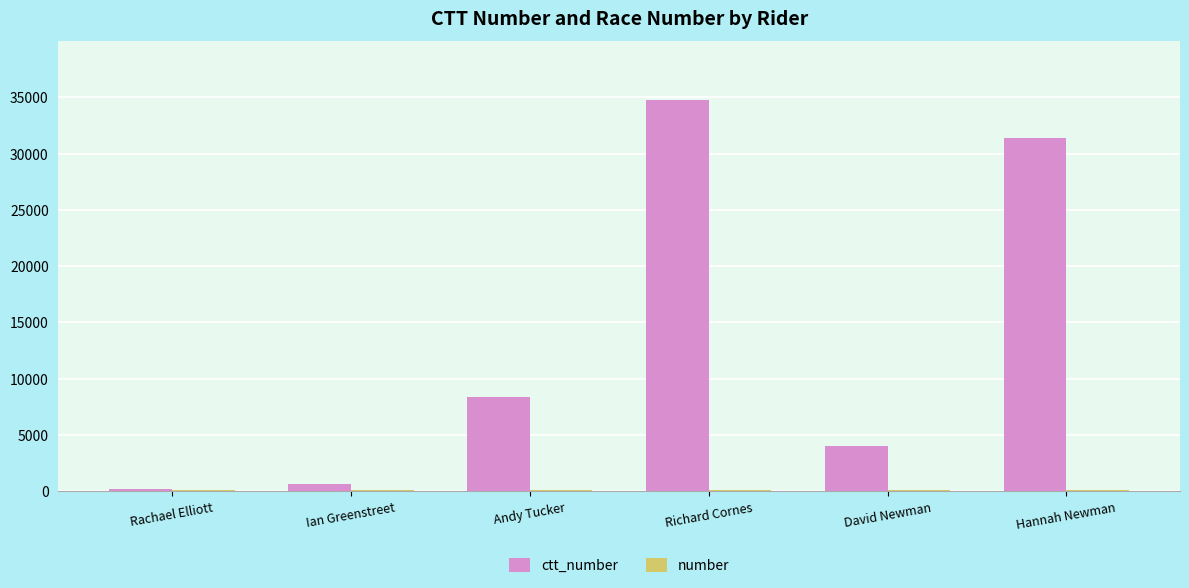

What is the greatest value displayed?

34776